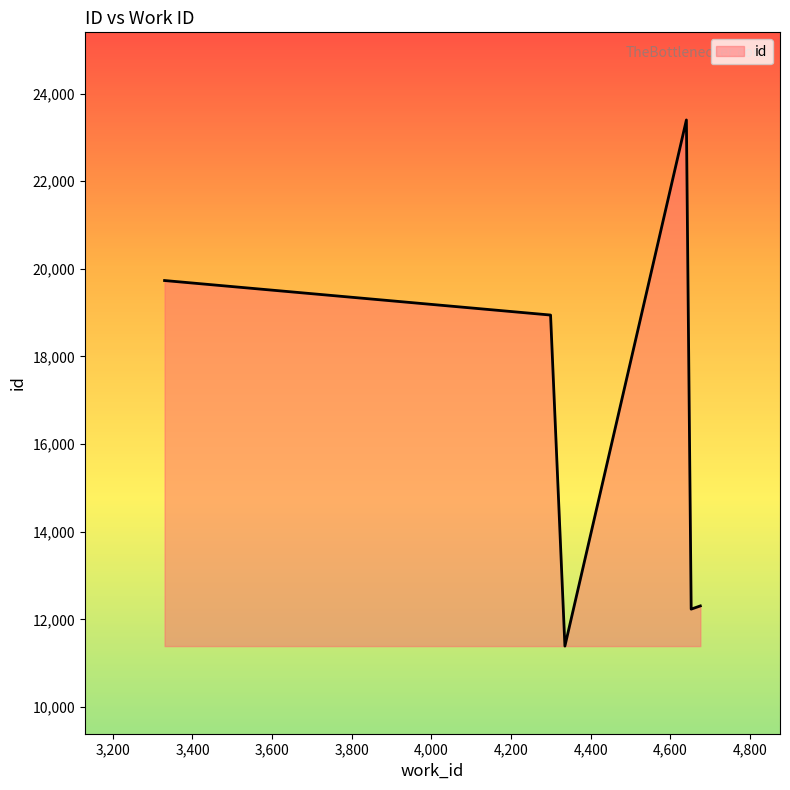

What is the sum of all values?

98010